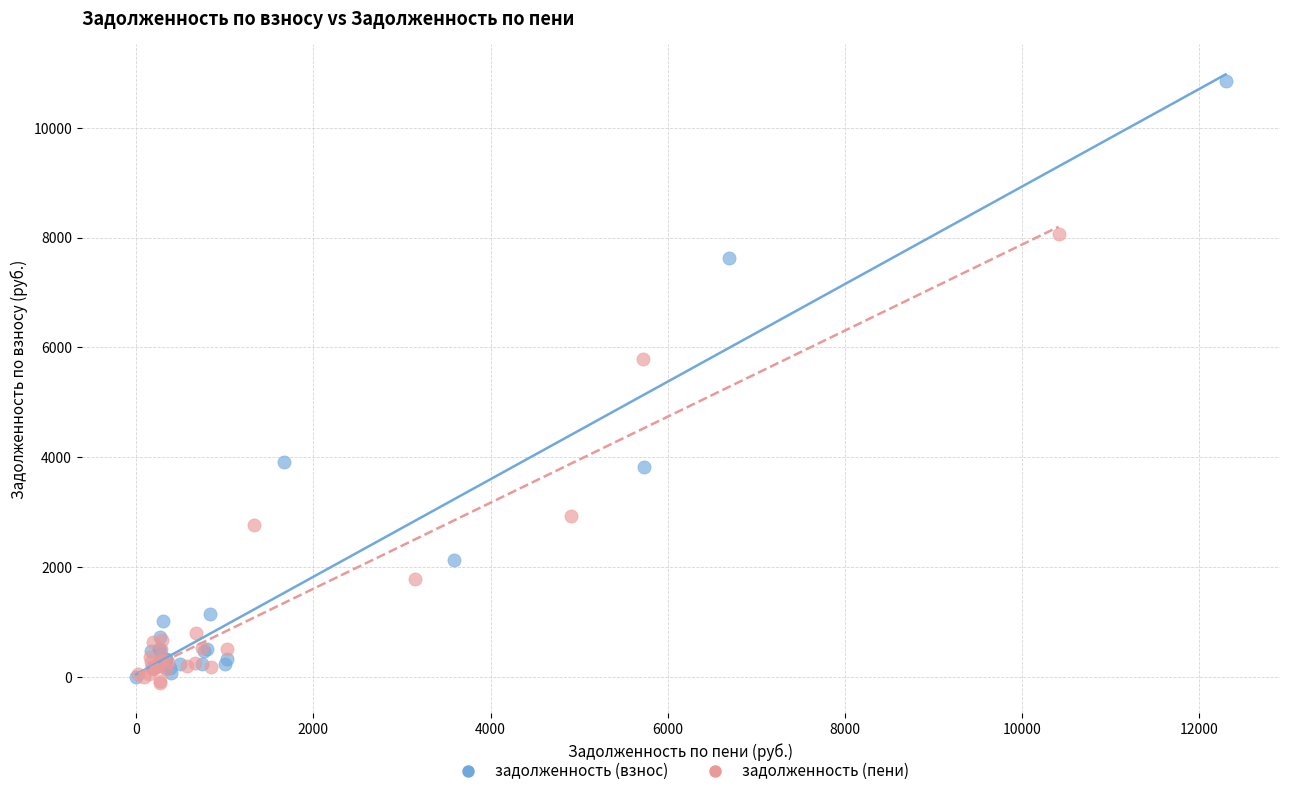

Which series contains the highest Y value?

задолженность (взнос)